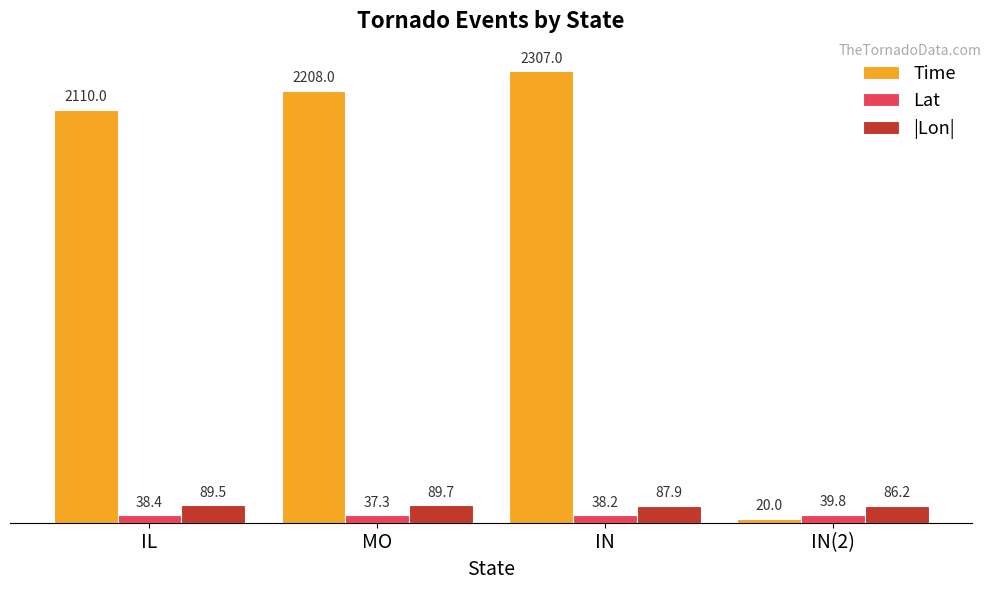

What is the spread (max minus min) of values at IN?

2268.8